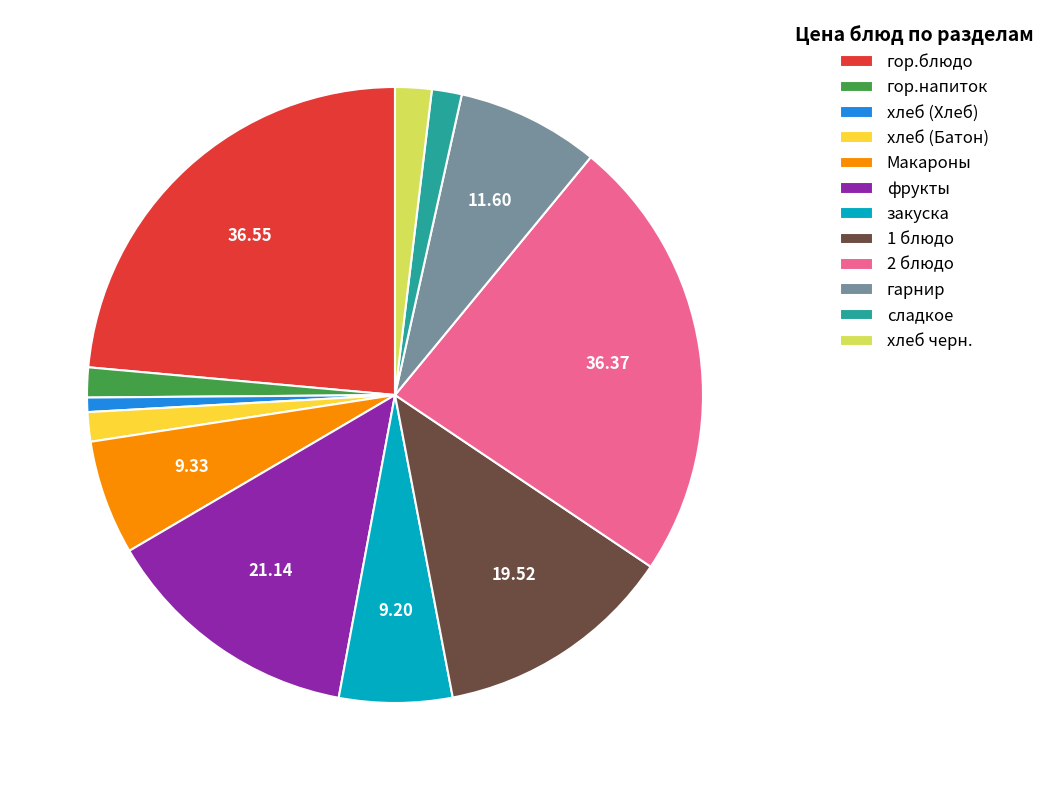

Is there a majority slice in this chart?

No